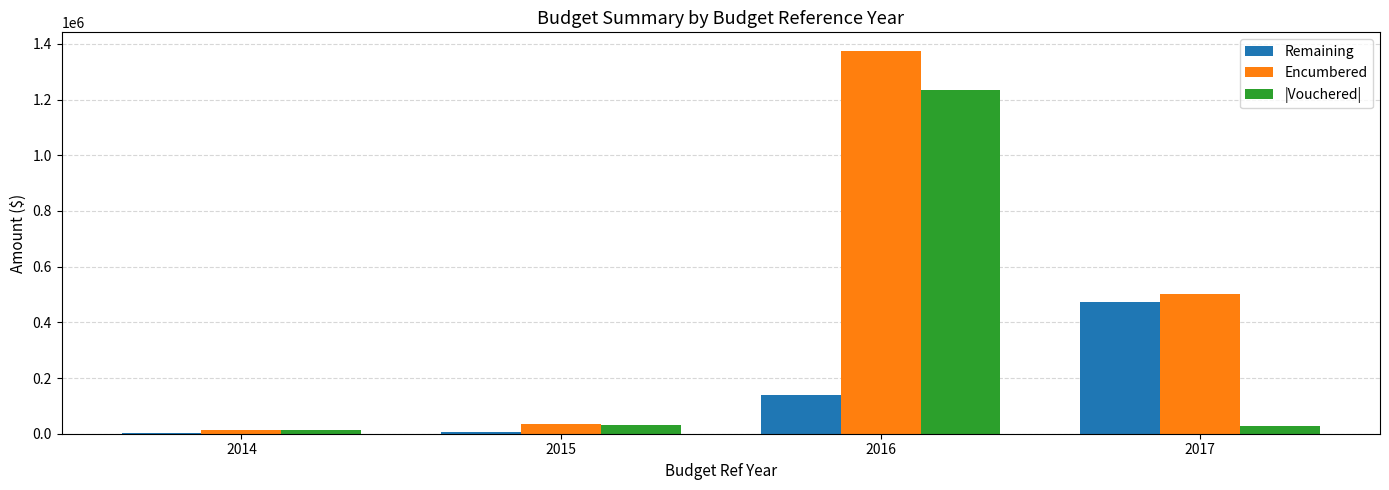

Which series changed the most between 2014 and 2016?

Encumbered